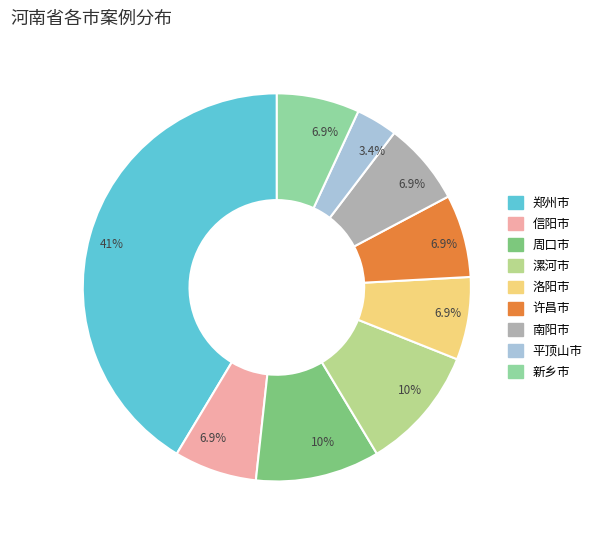

Is 新乡市 the majority of the pie?

No